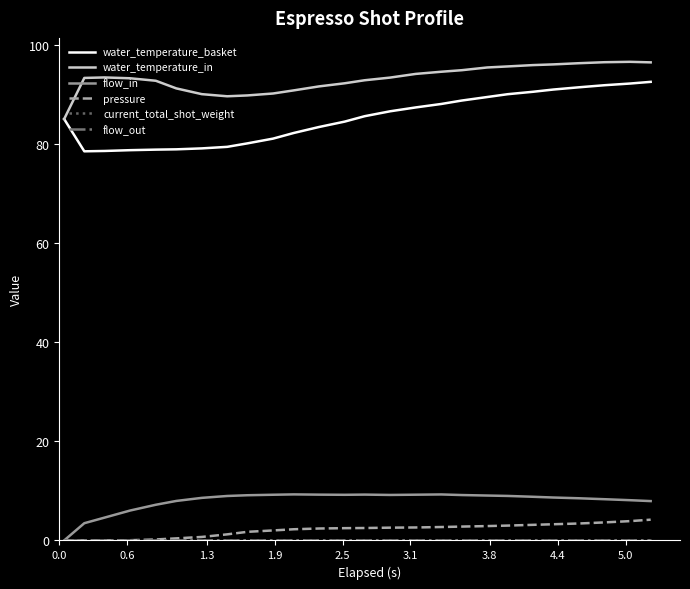

Is this an area chart (filled region under the line)?

No